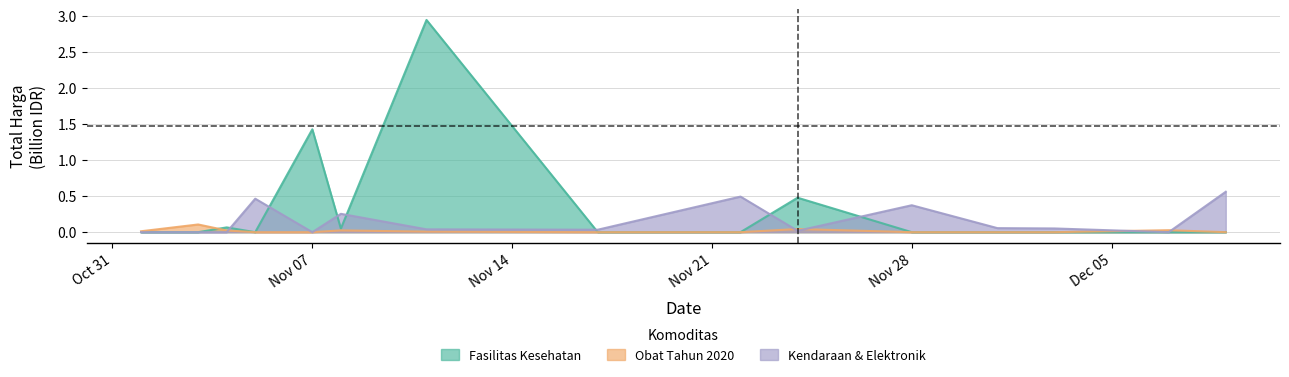

What is the difference between the highest and lowest values at 2021-11-03?

0.1